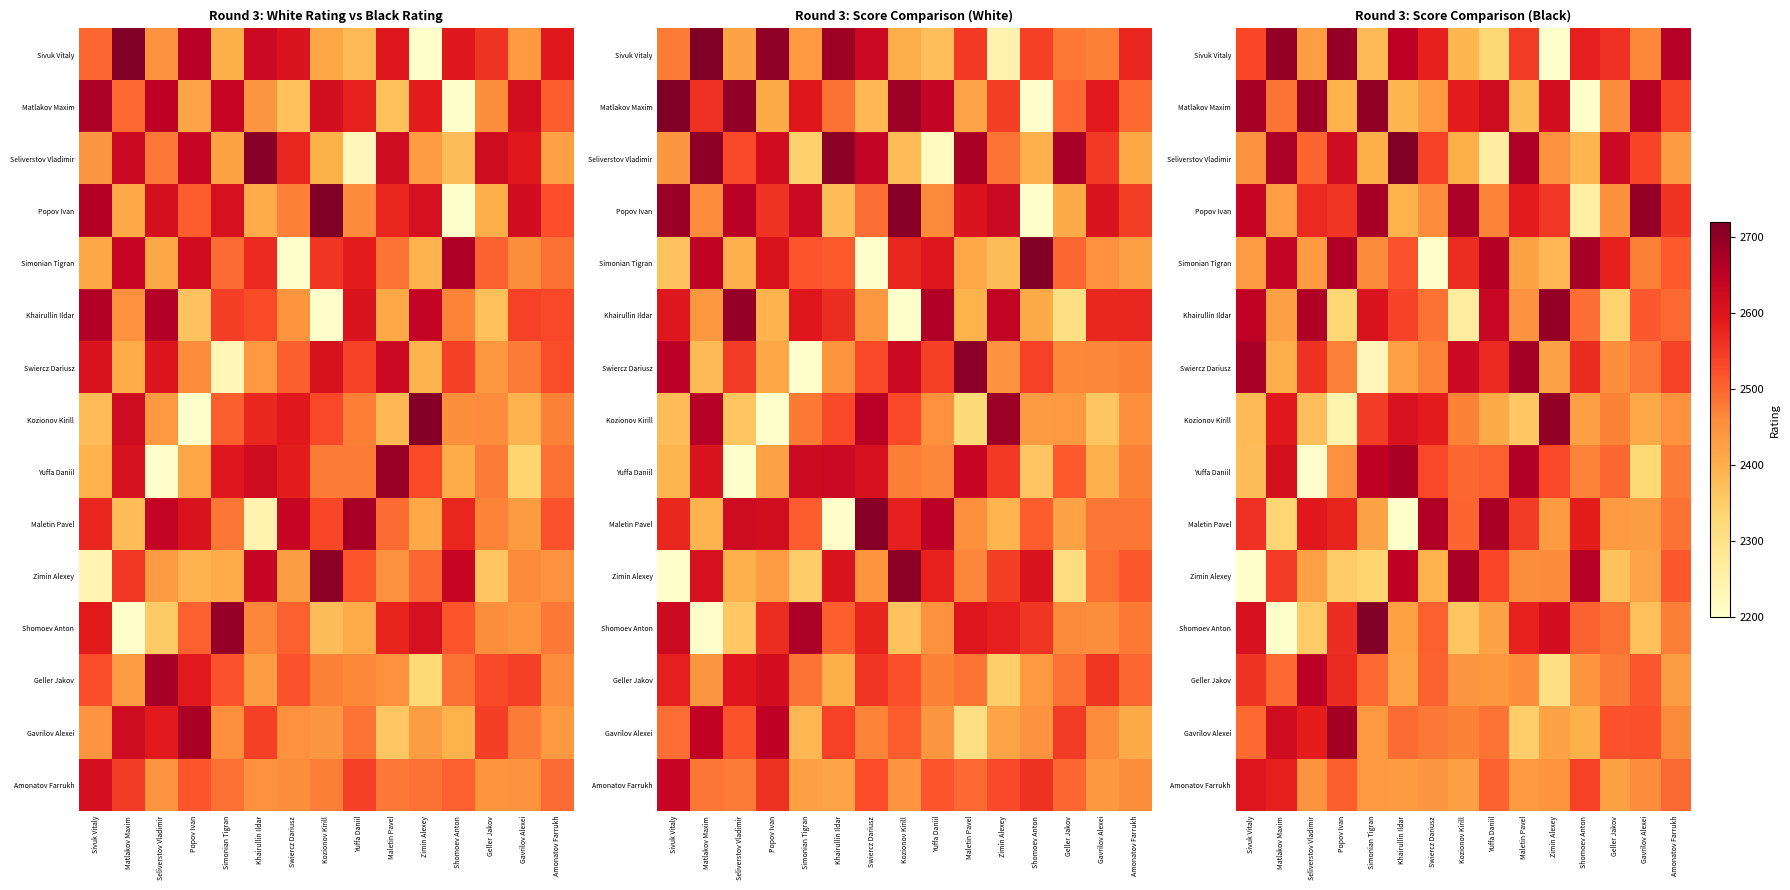

How many categories are shown in the chart?

15